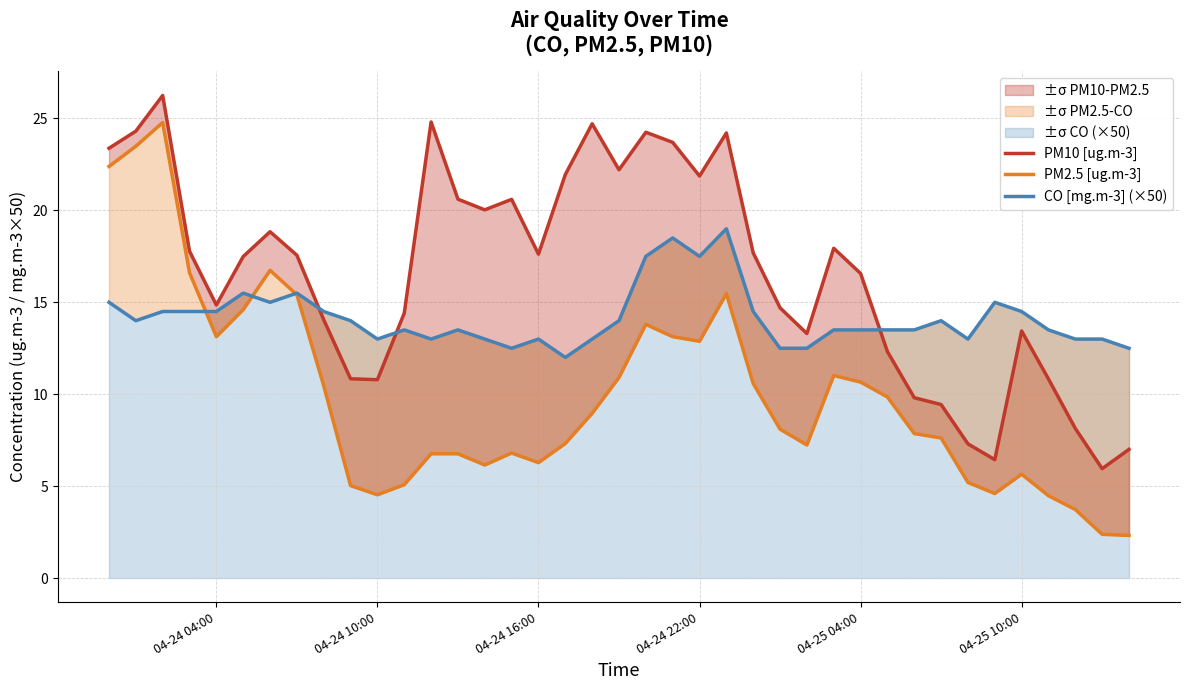

What is the value of the CO [mg.m-3] (×50) point at the 2nd from the left?

14.0